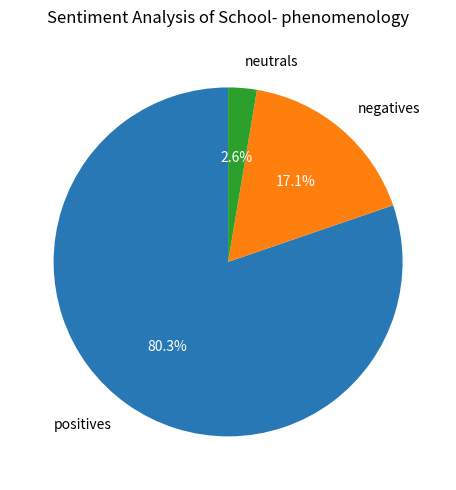

Between neutrals and positives, which is larger?

positives